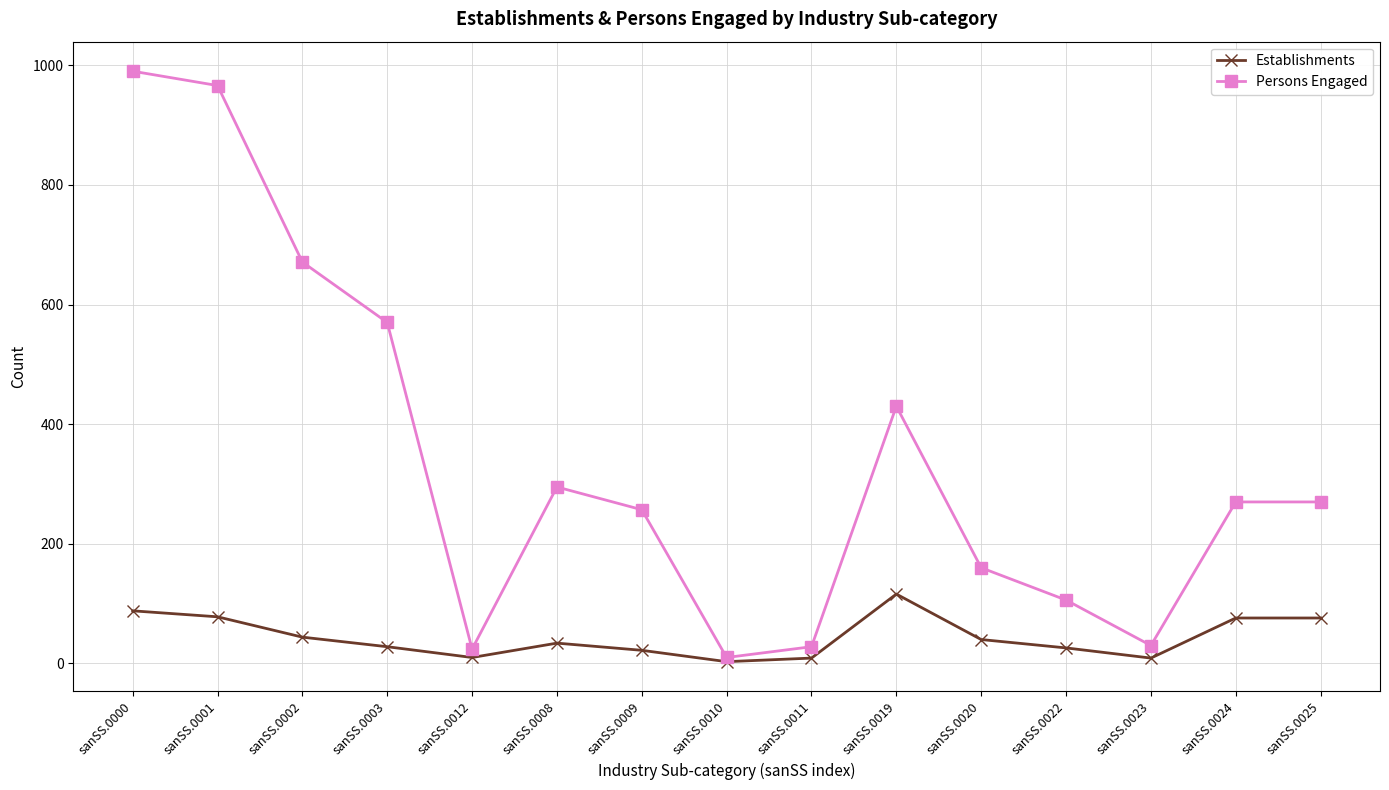

The value of Establishments at sanSS.0000 is 88. True or false?

True